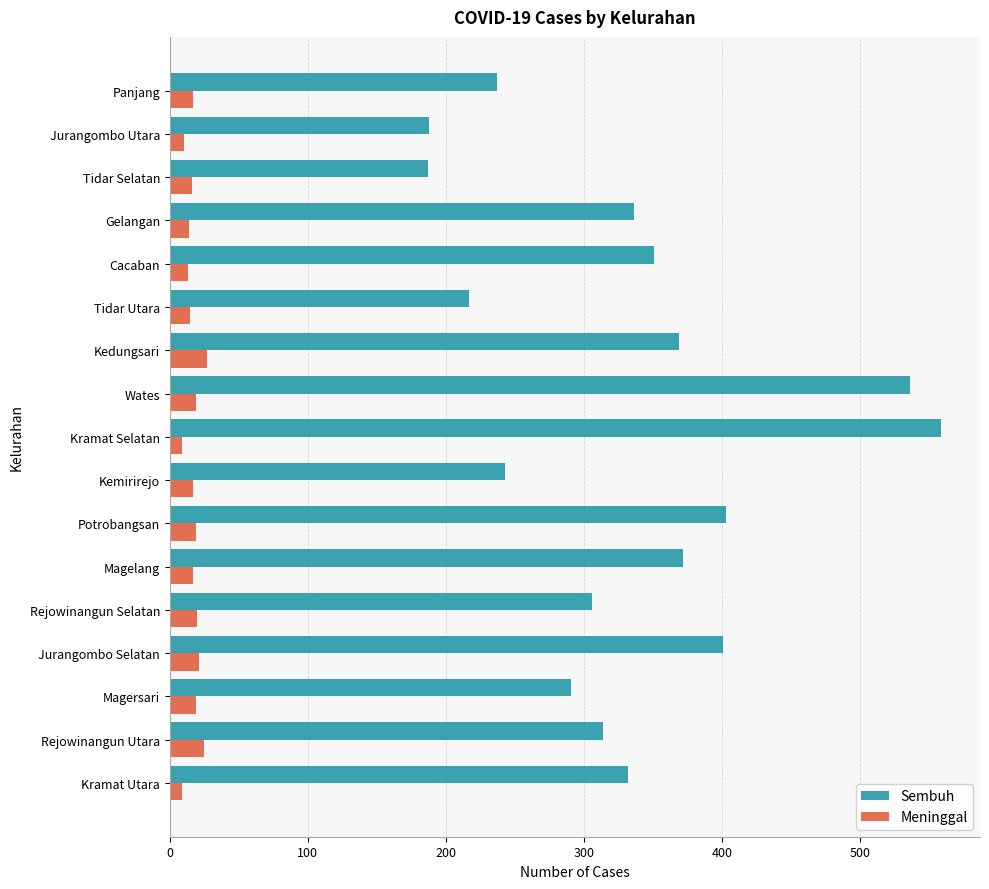

At how many categories does at least one series exceed 253?

12